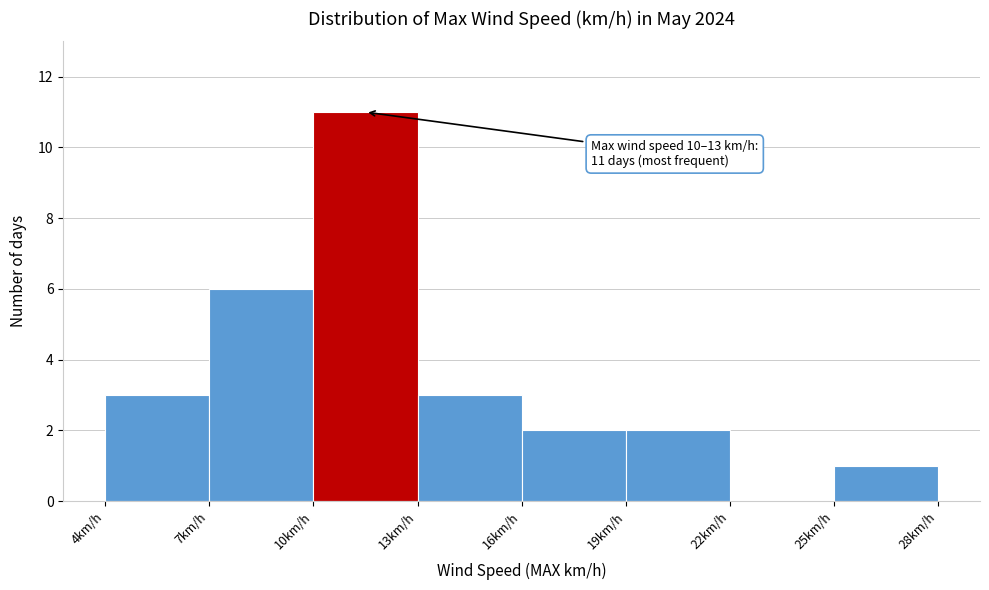

Which range on the x-axis has the tallest bar?

10 to 13